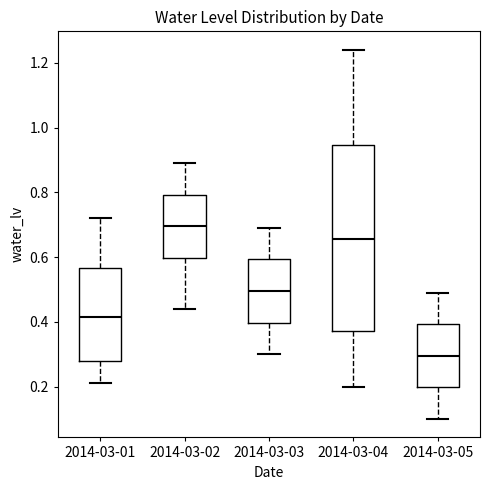

Where does the upper whisker of the box for 2014-03-02 end on the y-axis? The values are not printed on the chart, so give them approximately, as read against the axis.

0.90